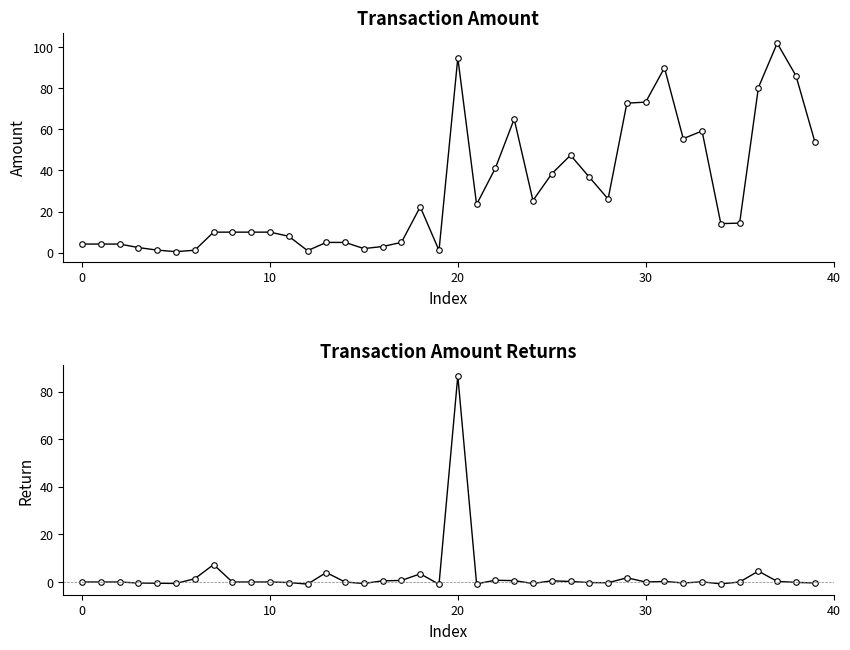

Which series changed the most between 21 and 30?

Amount